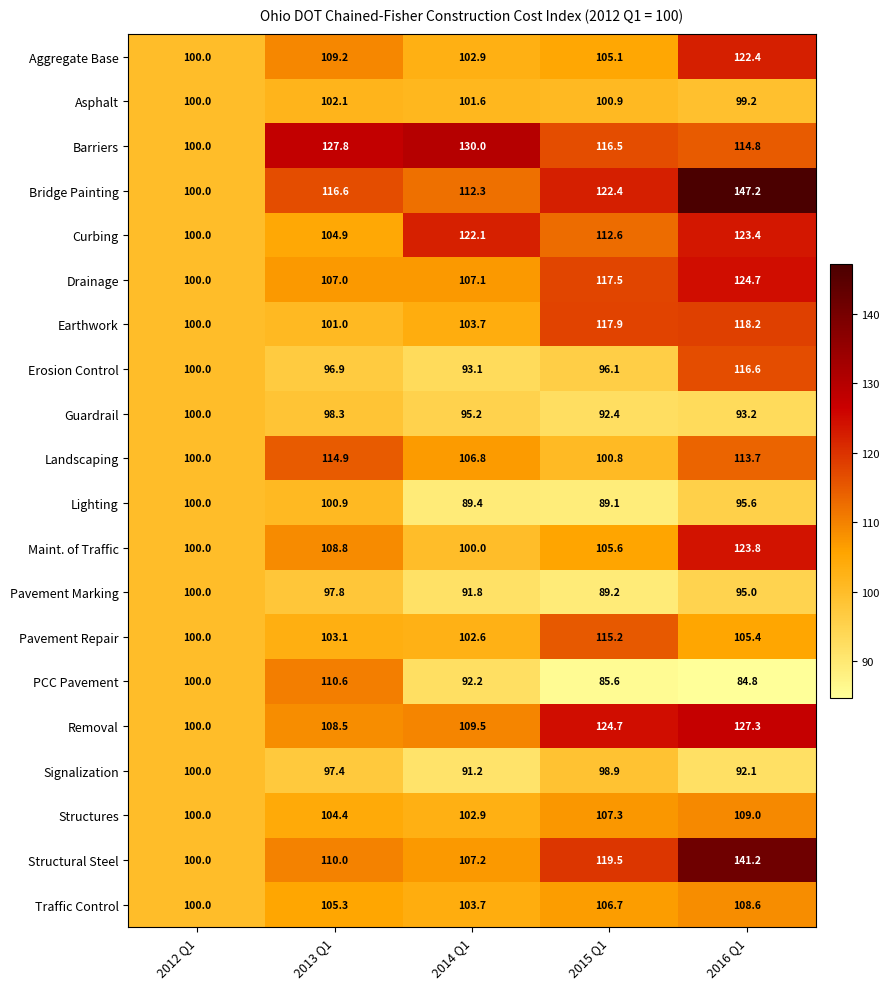

Which series changed the most between 2013 Q1 and 2014 Q1?

PCC Pavement